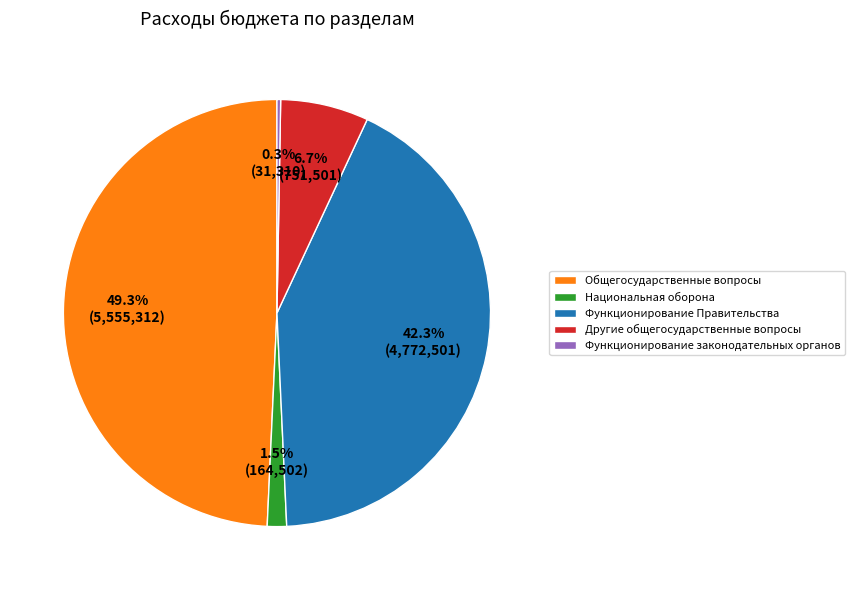

Which has a higher value, Функционирование Правительства or Общегосударственные вопросы?

Общегосударственные вопросы